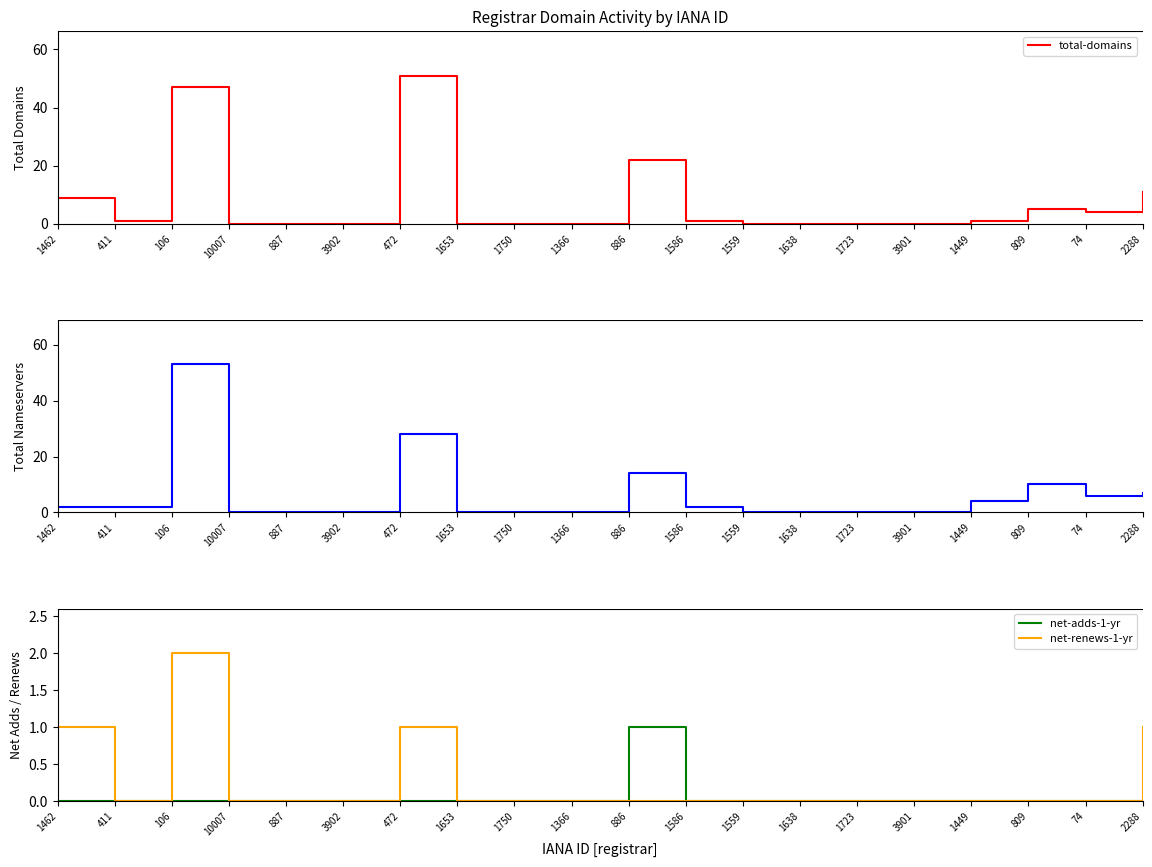

True or false: net-adds-1-yr has more than 2 interior local peaks.

False